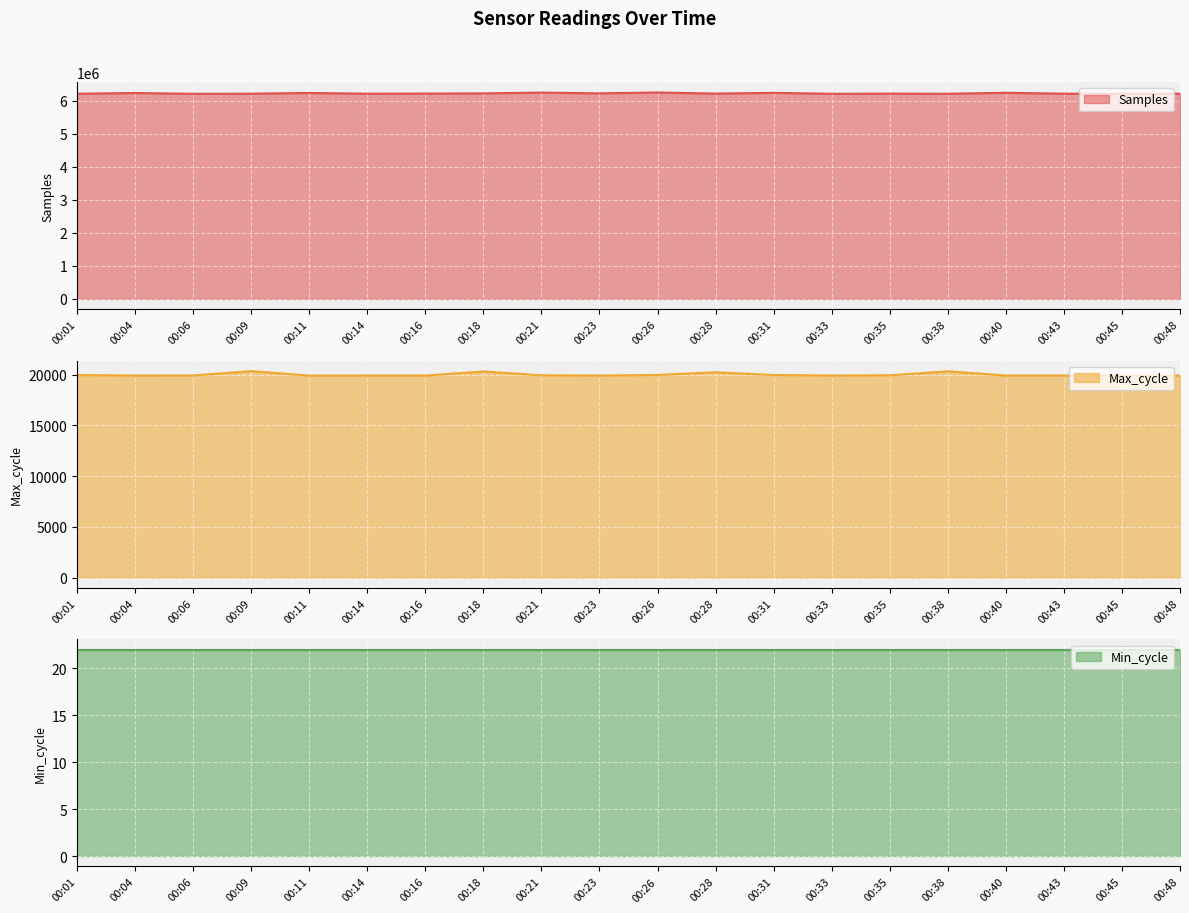

Where is the first local maximum for Max_cycle?

00:09